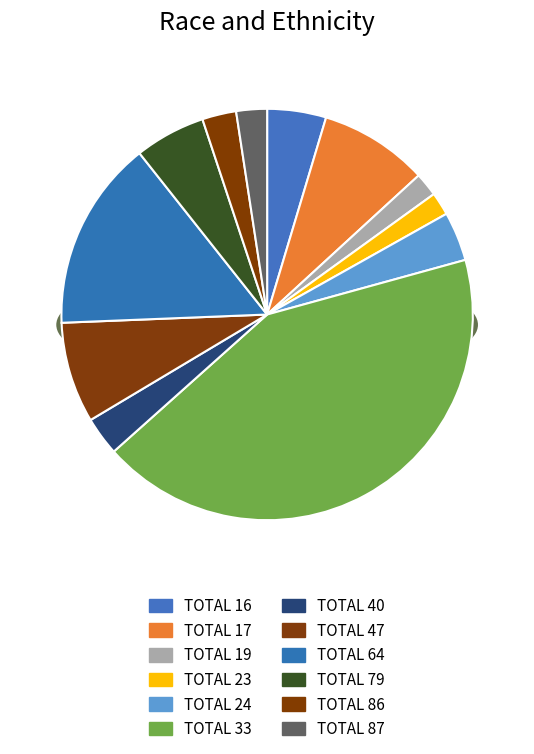

Is there a majority slice in this chart?

No